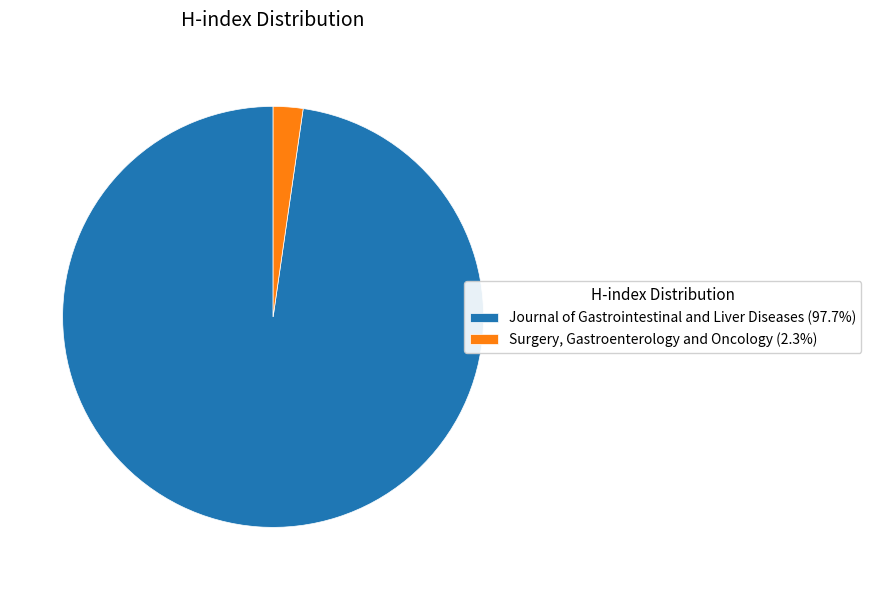

Approximately how many times larger is the value at Journal of Gastrointestinal and Liver Diseases (97.7%) compared to Surgery, Gastroenterology and Oncology (2.3%)?

42.8